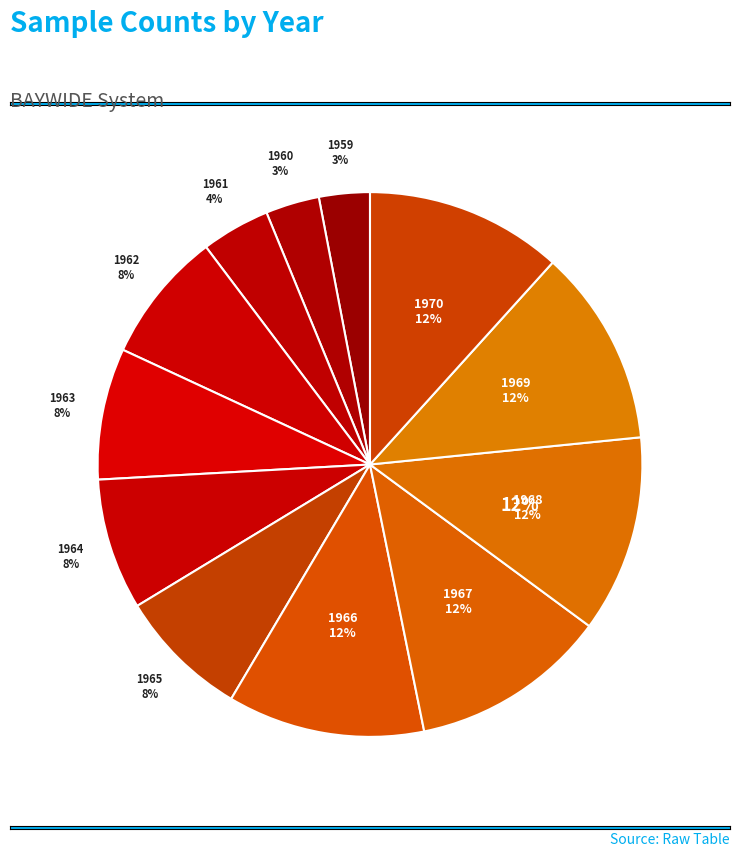

To the nearest percent, what is the average slice percentage?

8%